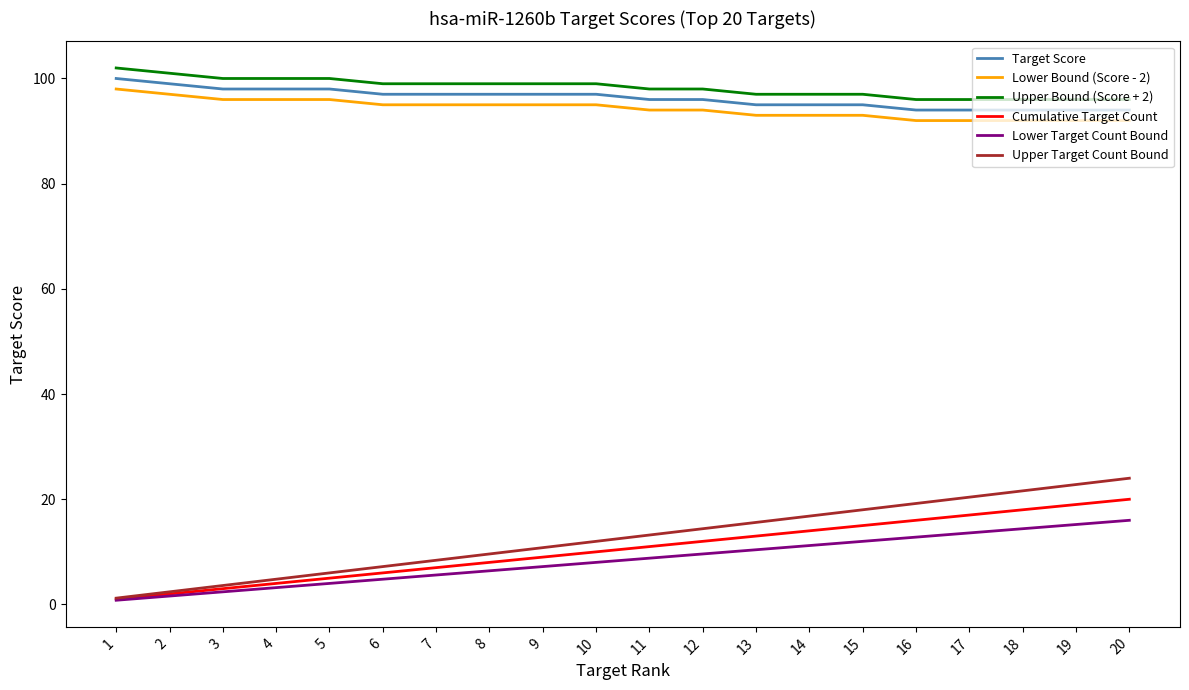

What is the sum of all Upper Target Count Bound values?

252.0